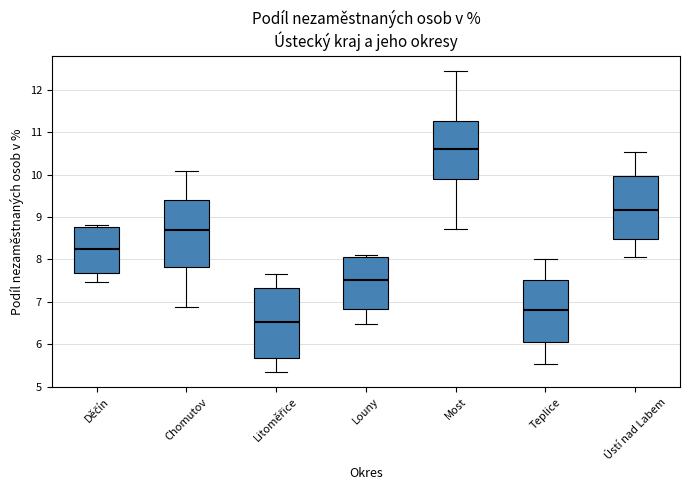

Reading left to right, read every box against the y-axis: the position of its median line, the range the box covers, and the ends of its whiskers. The values are not printed on the chart, so give them approximately, as read against the axis.

Děčín: median 8.3, box 7.7 to 8.8, whiskers 7.5 to 8.8 (just above the box's upper edge)
Chomutov: median 8.7, box 7.8 to 9.4, whiskers 6.9 to 10.1
Litoměřice: median 6.5, box 5.7 to 7.3, whiskers 5.4 to 7.7
Louny: median 7.5, box 6.8 to 8.0, whiskers 6.5 to 8.1
Most: median 10.6, box 9.9 to 11.3, whiskers 8.7 to 12.4
Teplice: median 6.8, box 6.1 to 7.5, whiskers 5.5 to 8.0
Ústí nad Labem: median 9.2, box 8.5 to 10.0, whiskers 8.1 to 10.5